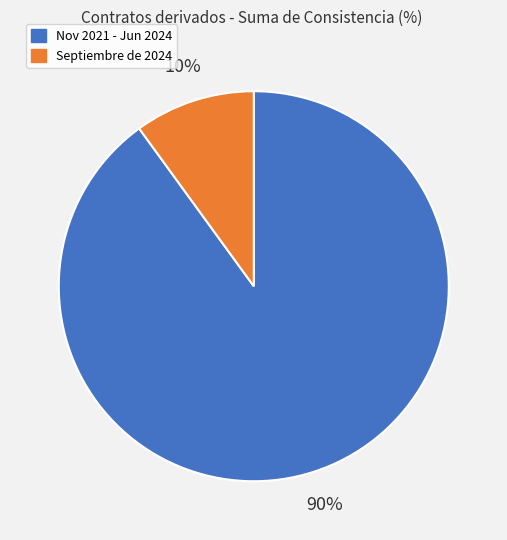

Does any single category account for the majority?

Yes